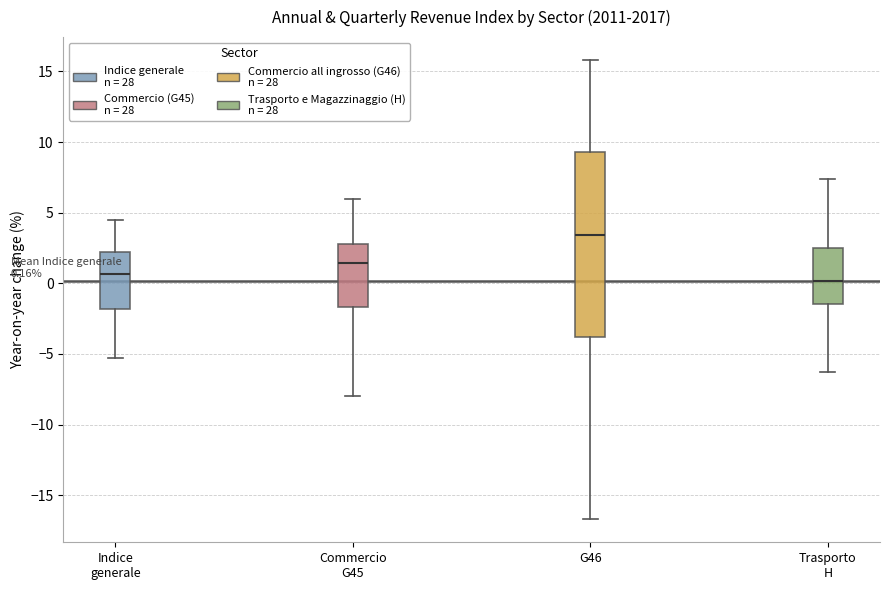

Comparing the boxes themselves (not the whiskers), which one is the tallest?

G46